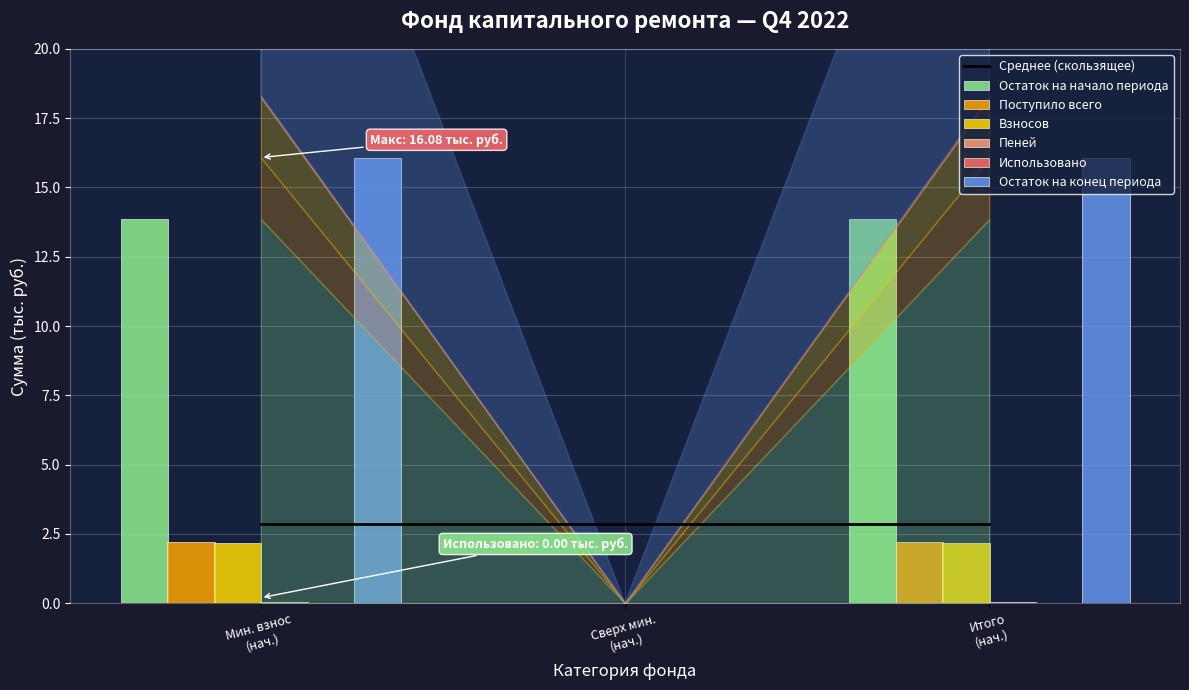

Where does the Поступило всего series first go above 2?

Мин. взнос (нач.)